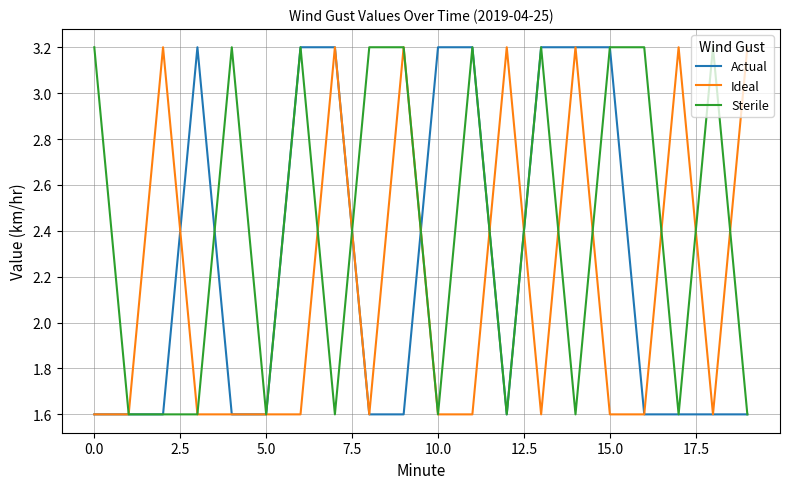

List the series in order of their overall mean, lowest first.

Ideal, Actual, Sterile